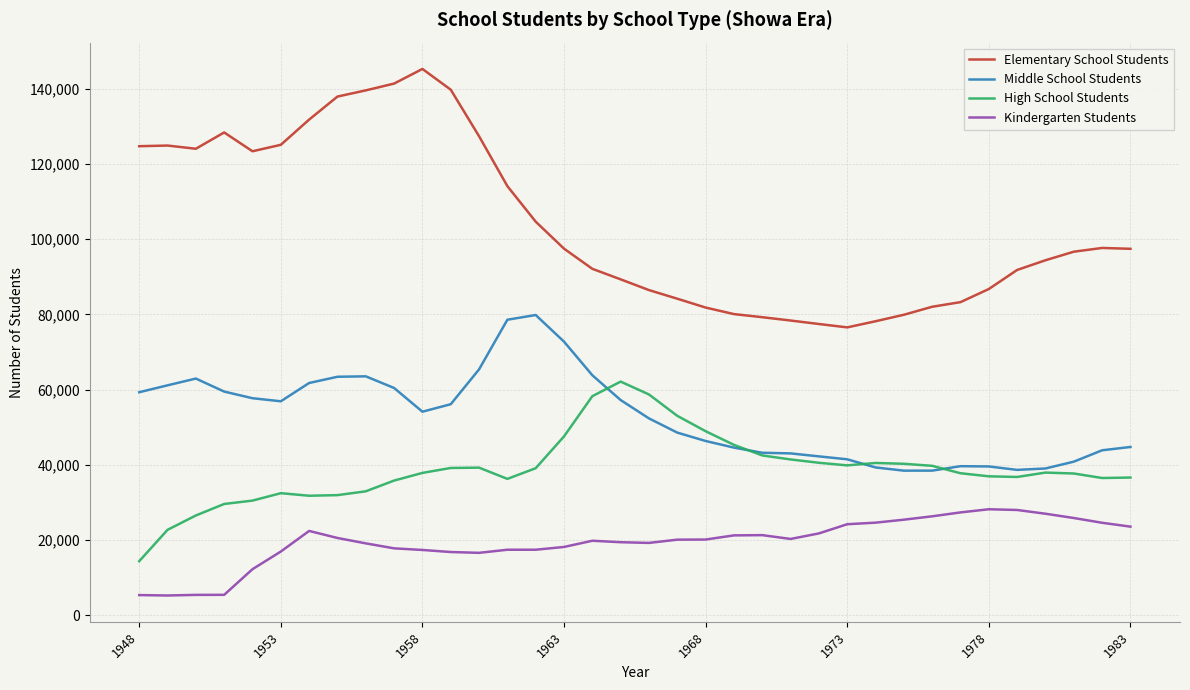

What is the highest value of the Middle School Students series?

79840